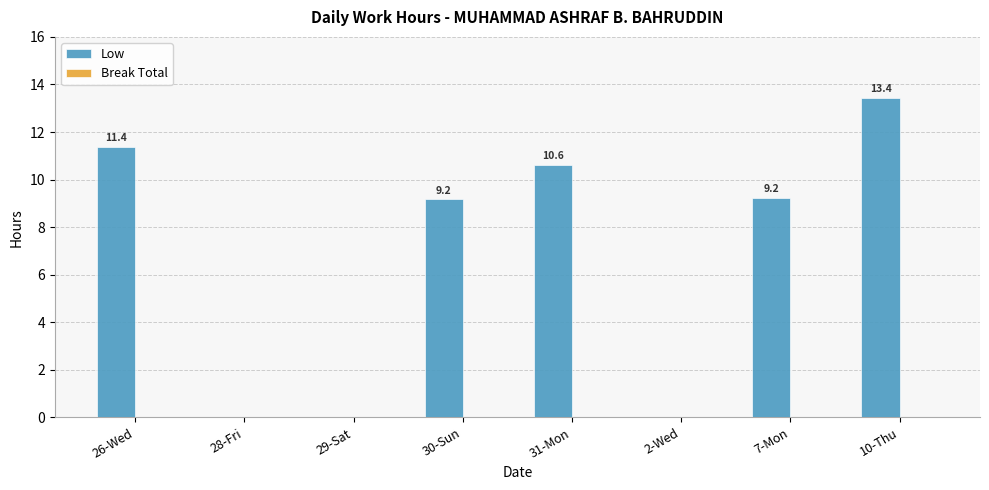

What is the change in value from 26-Wed to 29-Sat?

-11.4